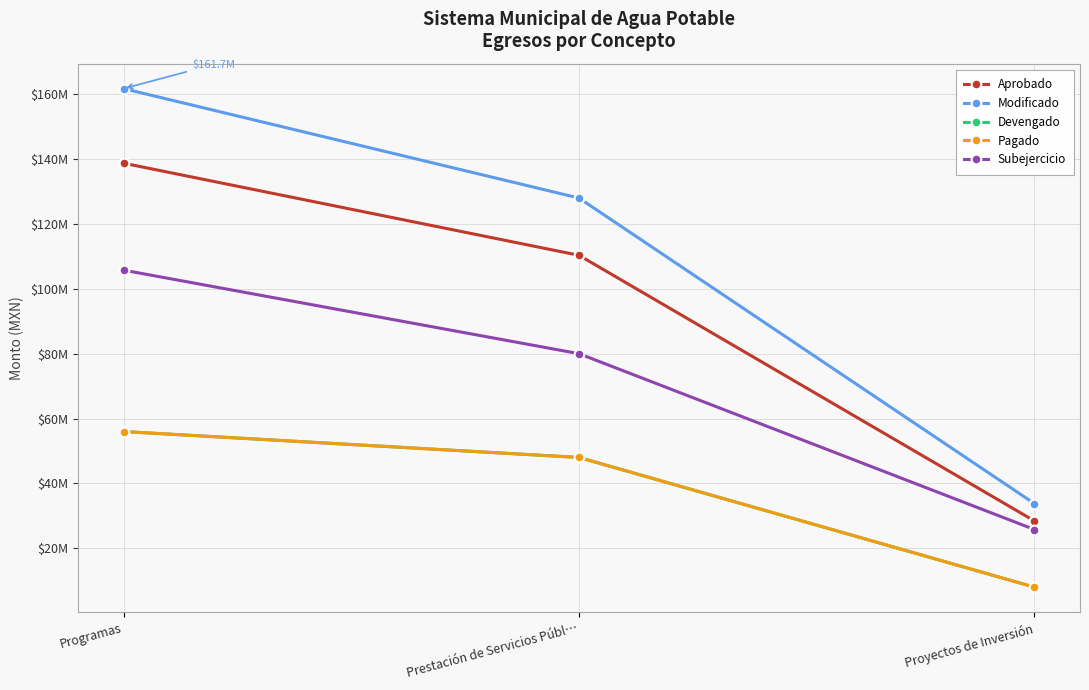

Rank the categories by Subejercicio value from highest to lowest.

Programas, Prestación de Servicios Públ…, Proyectos de Inversión